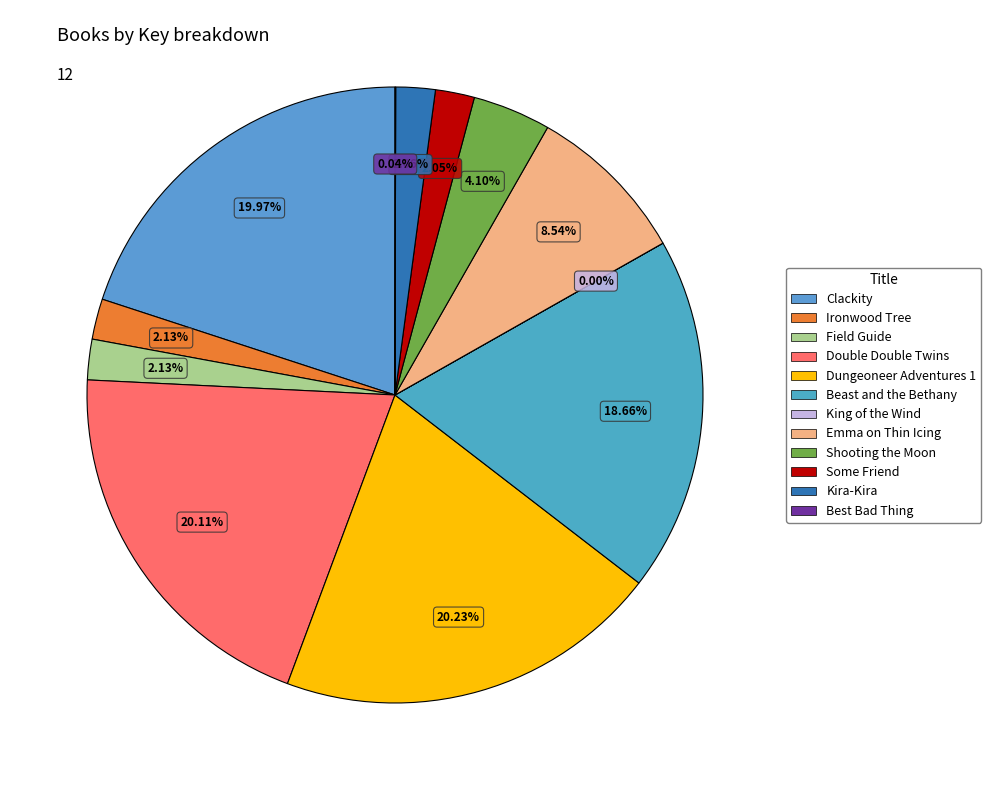

To the nearest percent, what percentage of the pie is Some Friend?

2%